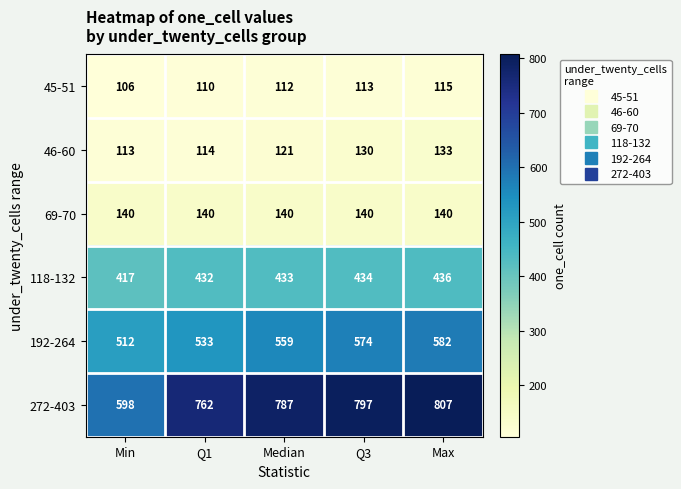

Which series has the largest total across all categories?

272-403